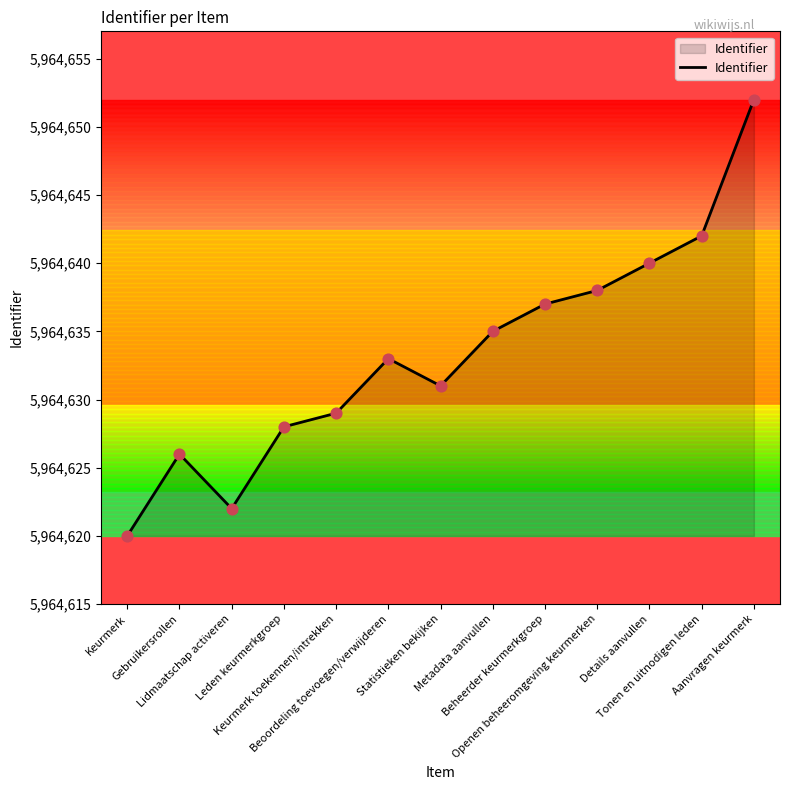

Which has a higher value, Beheerder keurmerkgroep or Metadata aanvullen?

Beheerder keurmerkgroep